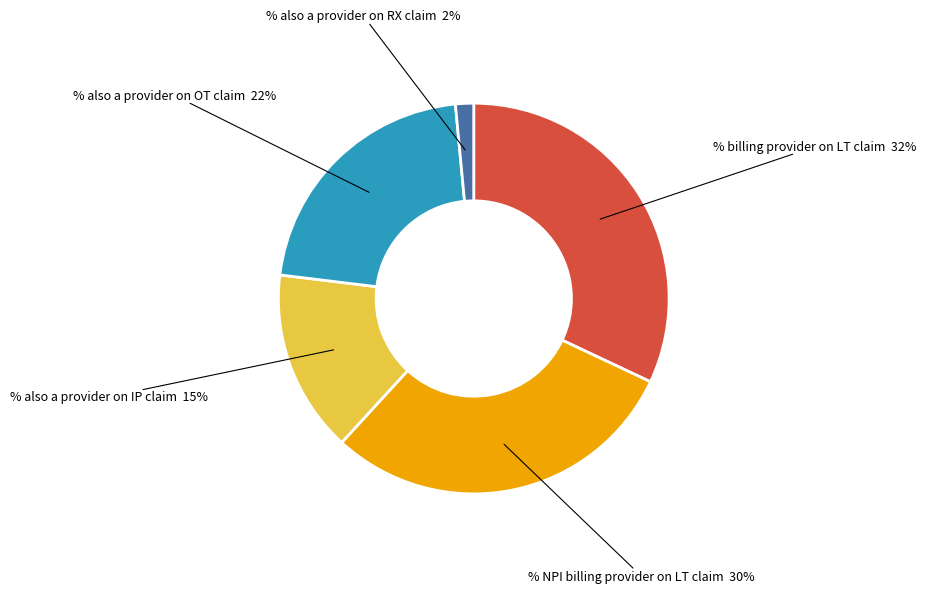

Is there any slice that represents more than half of the pie?

No